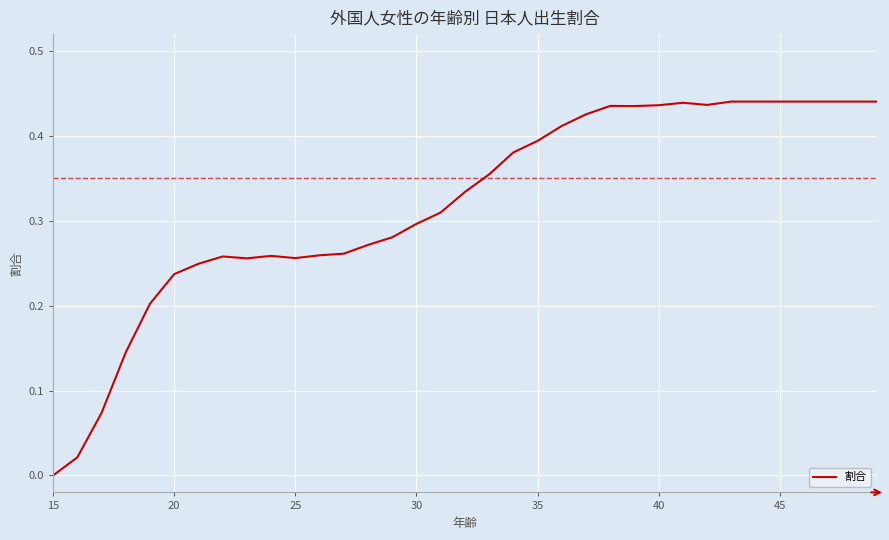

Reading right to left, what are all the values shown in this chart?

0.4	0.4	0.4	0.4	0.4	0.4	0.4	0.4	0.4	0.4	0.4	0.4	0.4	0.4	0.4	0.4	0.4	0.3	0.3	0.3	0.3	0.3	0.3	0.3	0.3	0.3	0.3	0.3	0.2	0.2	0.2	0.1	0.1	0.0	0.0